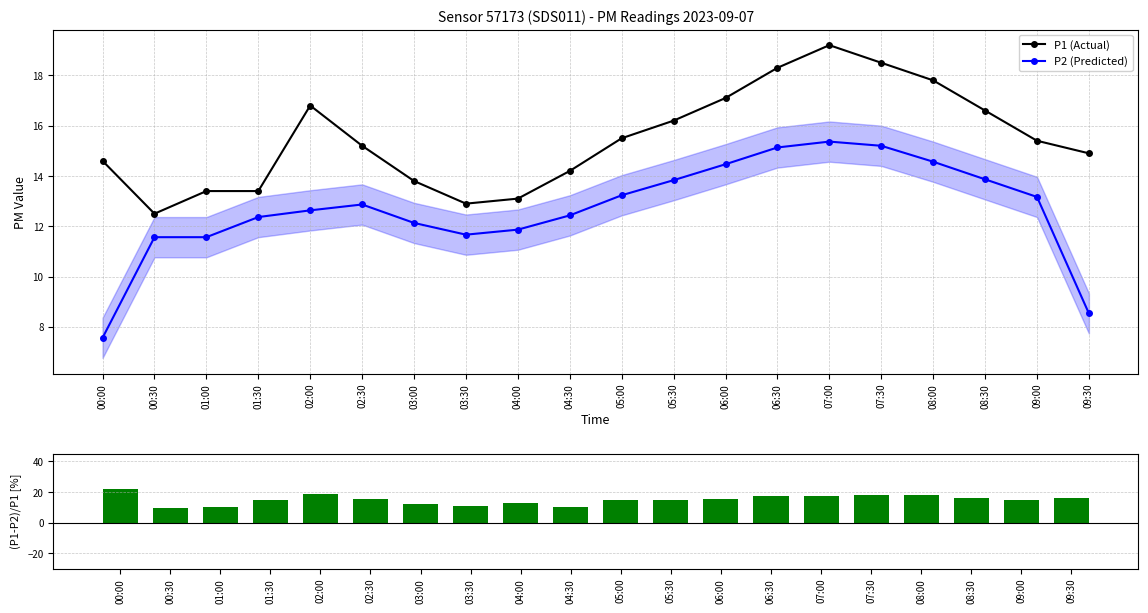

How many values in the P2 (Predicted) series are below 12?

6